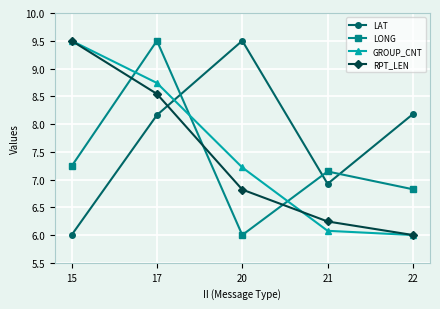

What is the sum of all GROUP_CNT values?

37.5